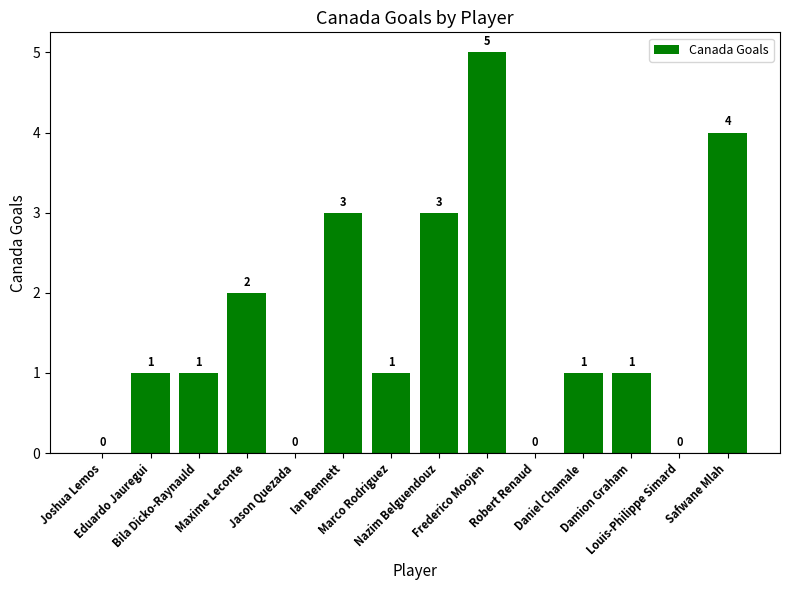

What is the greatest value displayed?

5